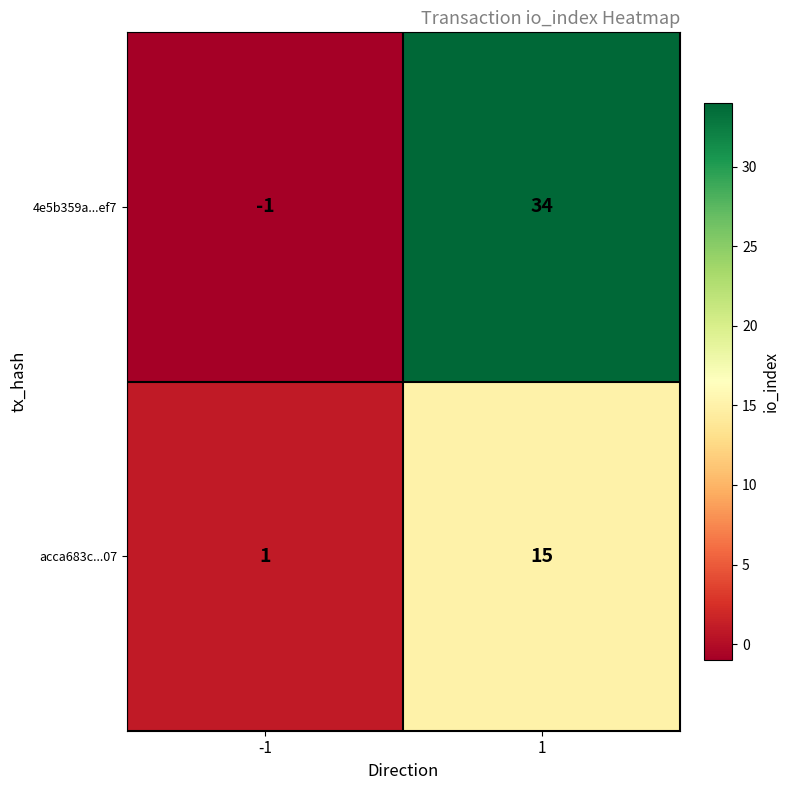

What is the highest value of the 4e5b359a...ef7 series?

34